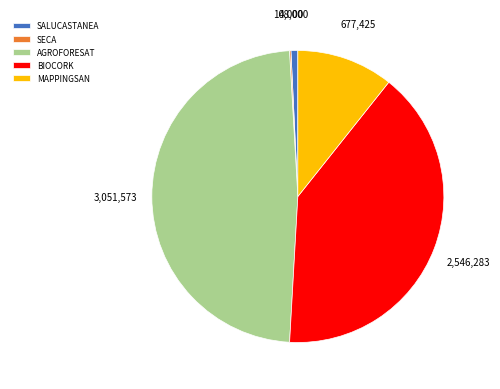

Approximately how many times larger is the value at BIOCORK compared to MAPPINGSAN?

3.8